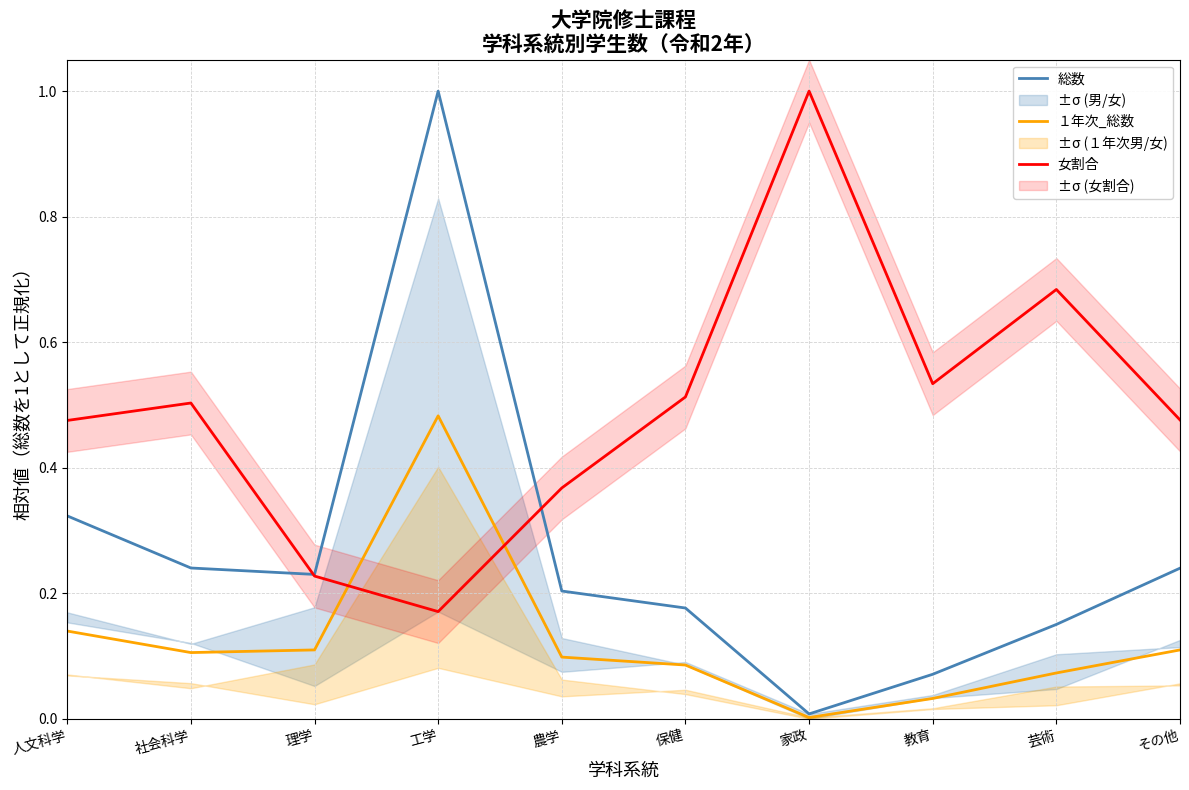

At which category is the sum across all series the highest?

工学